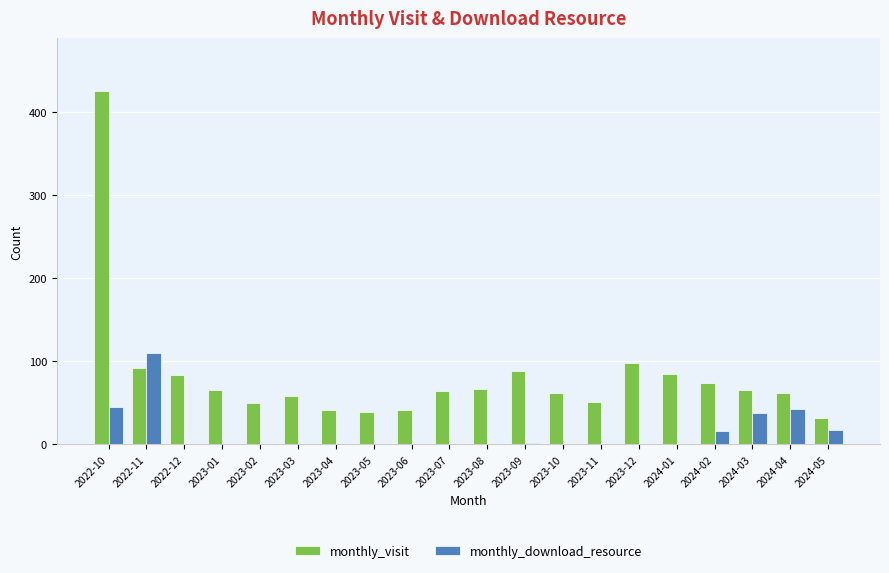

What are all the series names shown in the legend?

monthly_visit, monthly_download_resource